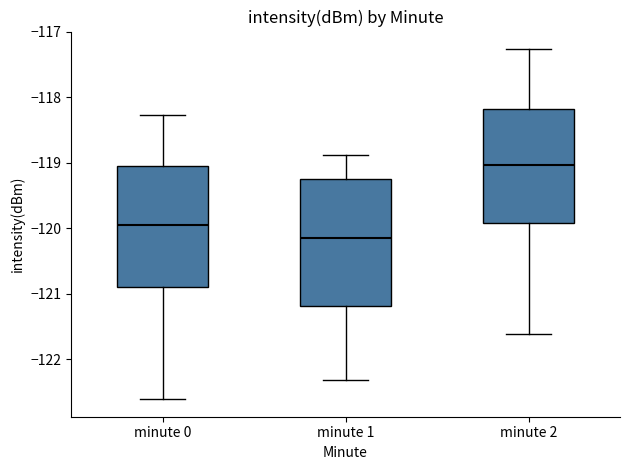

Which box's median line is the lowest?

minute 1